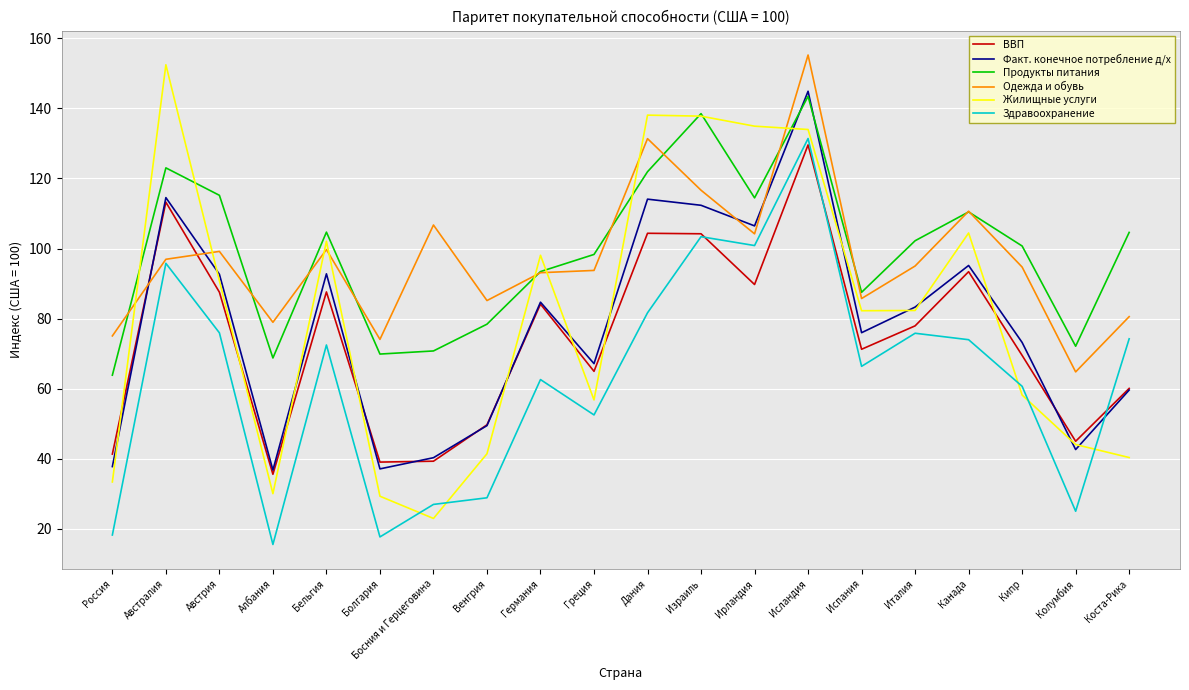

What is the sum of the Продукты питания values at Испания and Австралия?

210.6